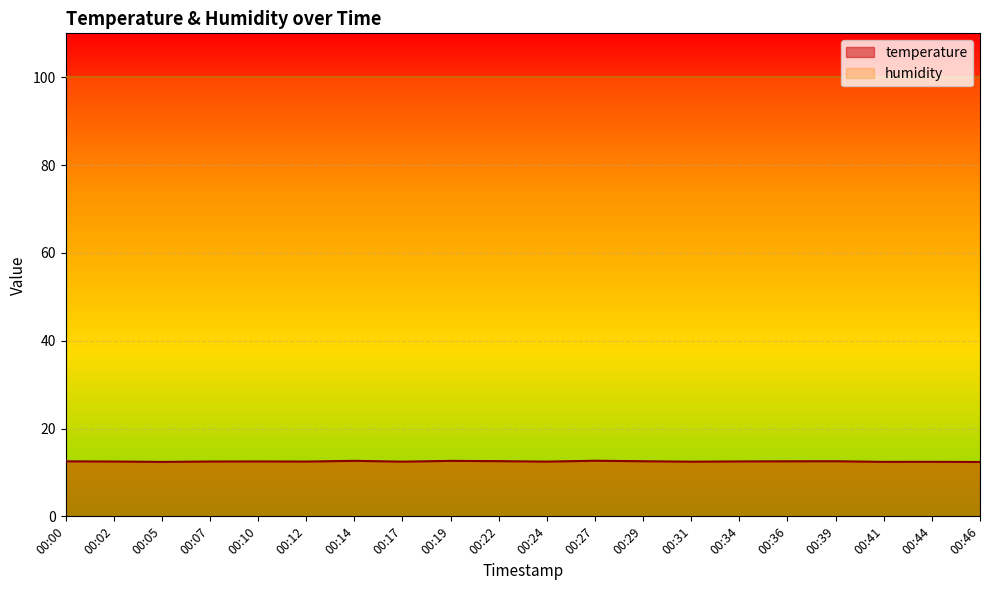

What is the sum of the values at 00:24 and 00:34?

25.0